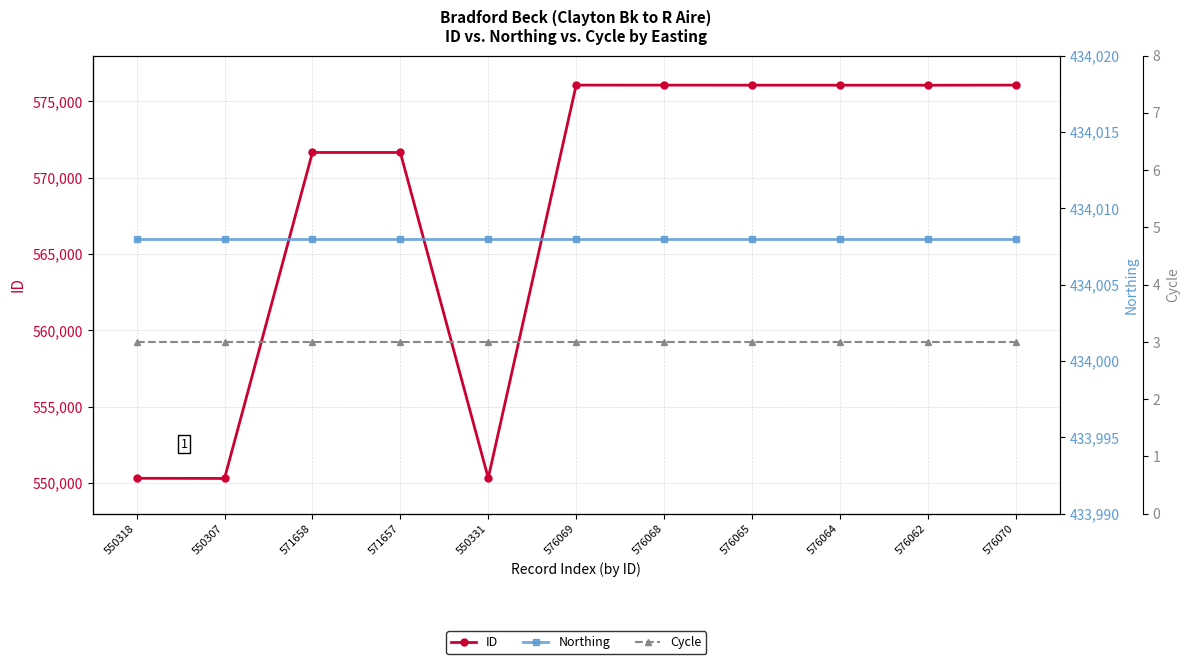

What is the lowest value of the Northing series?

434008